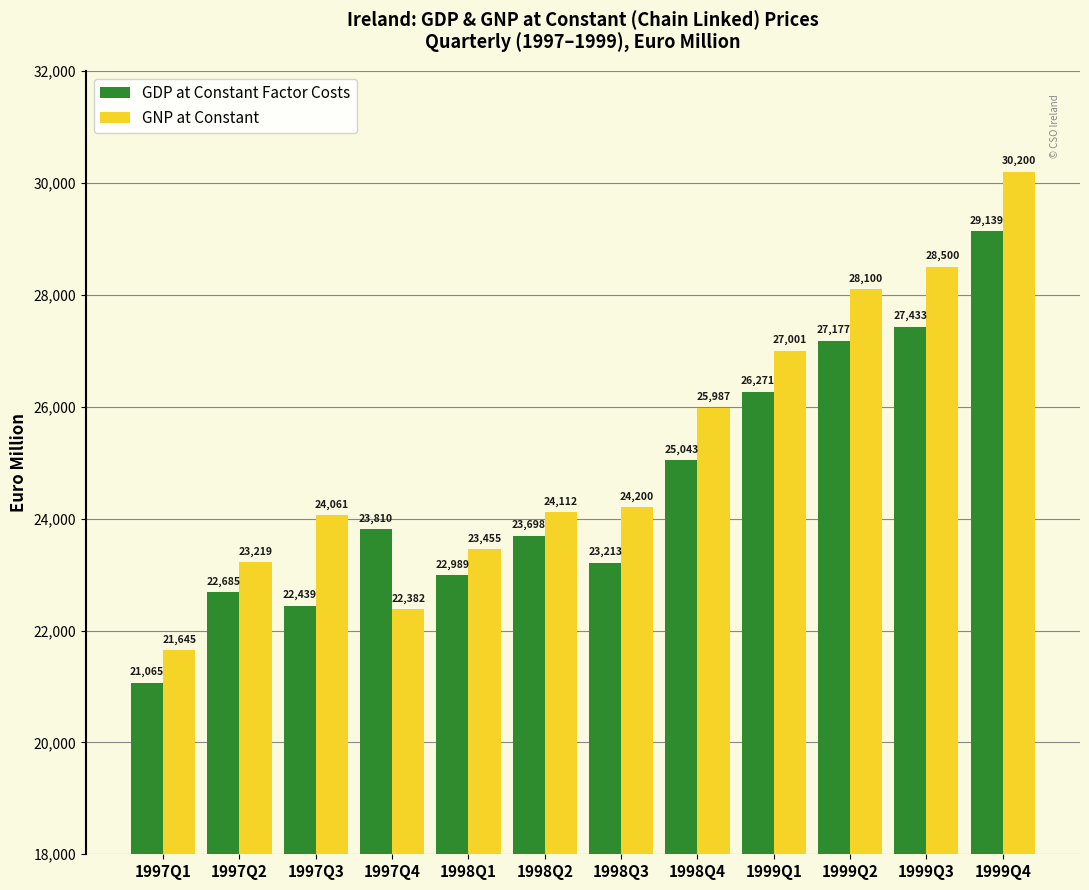

What is the difference between the maximum and minimum values in the GNP at Constant series?

8555